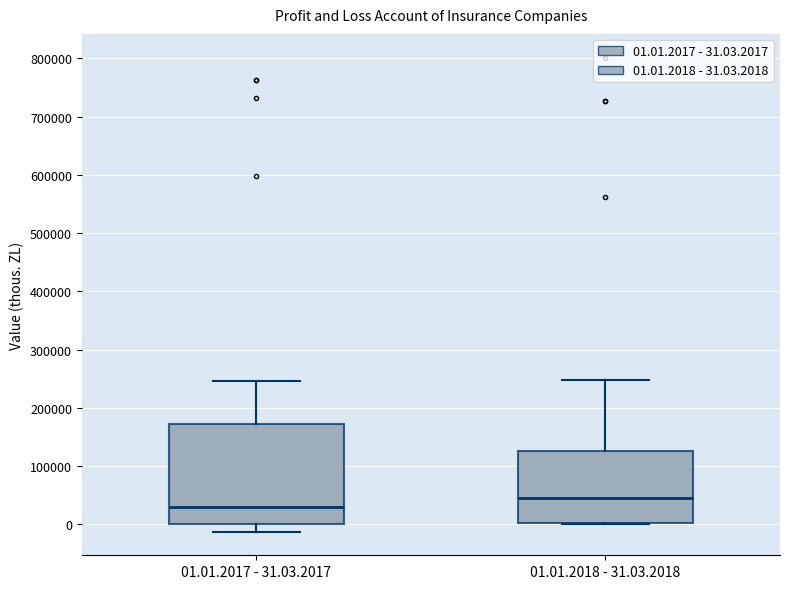

Comparing the boxes themselves (not the whiskers), which one is the tallest?

01.01.2017 - 31.03.2017